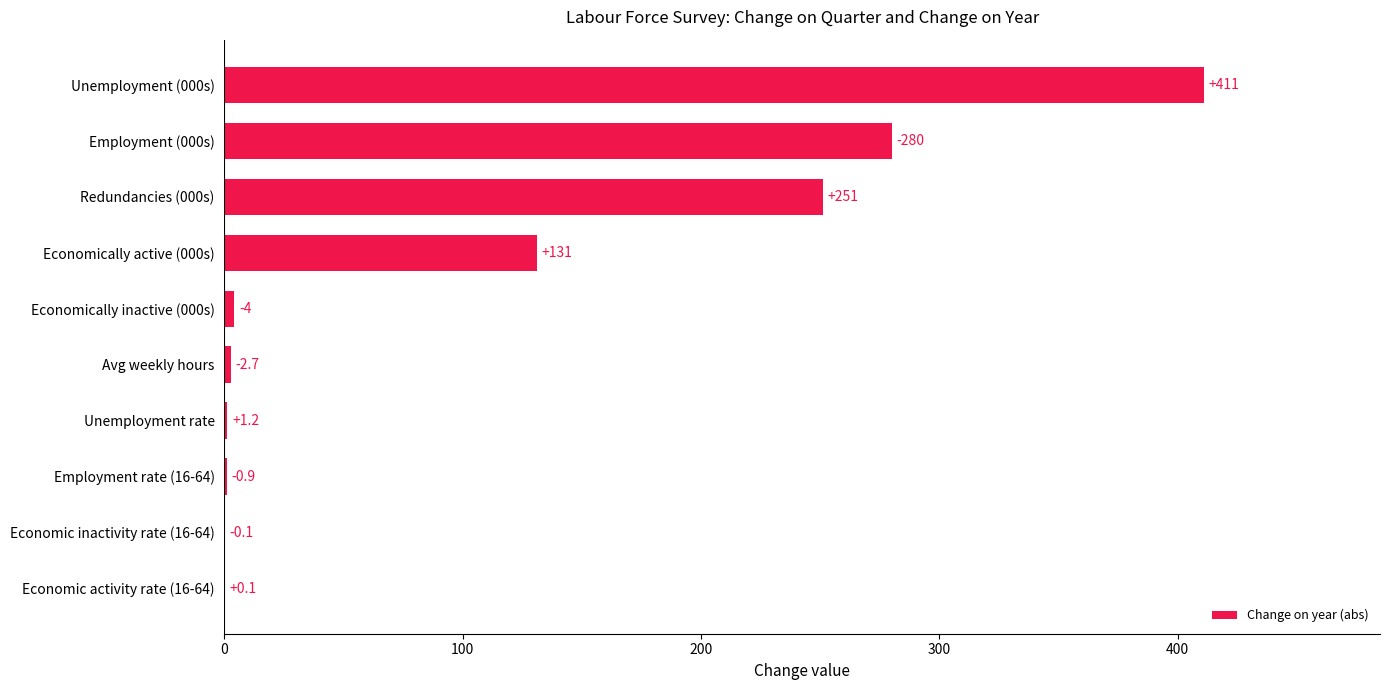

Which category has the highest value across all series?

Unemployment (000s)